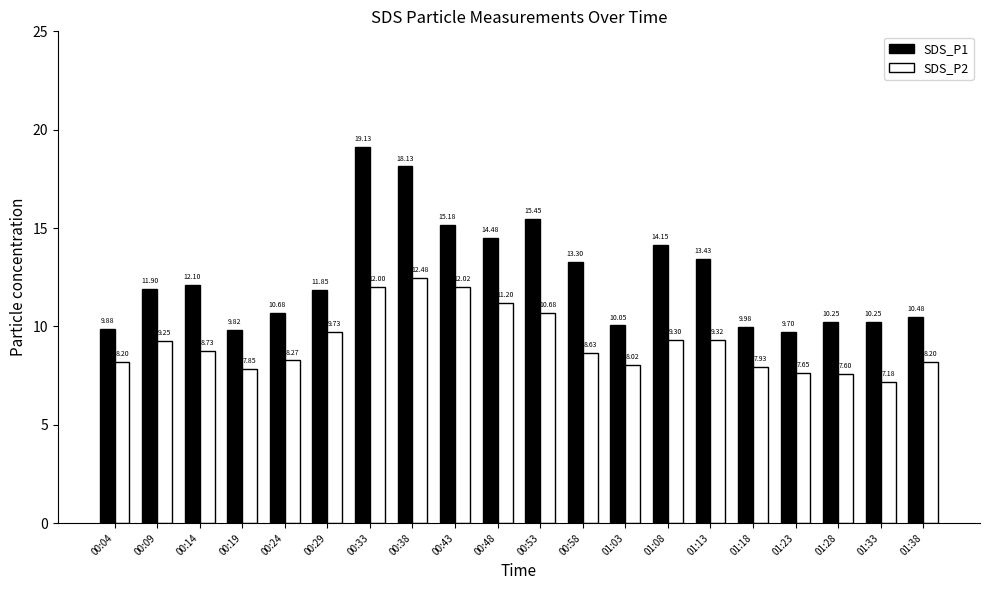

What is the difference between the second highest and minimum values in the SDS_P2 series?

4.8